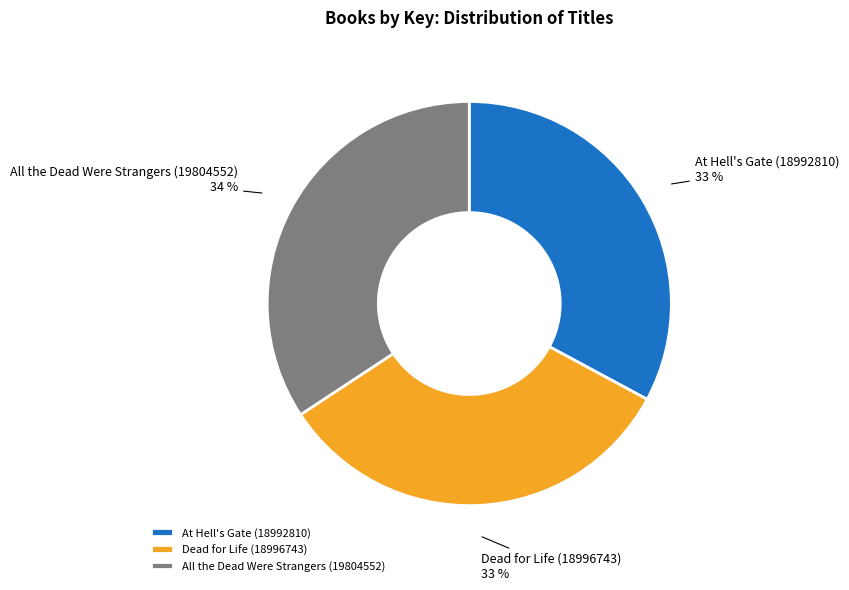

True or false: All the Dead Were Strangers (19804552) accounts for 34% of the total.

True